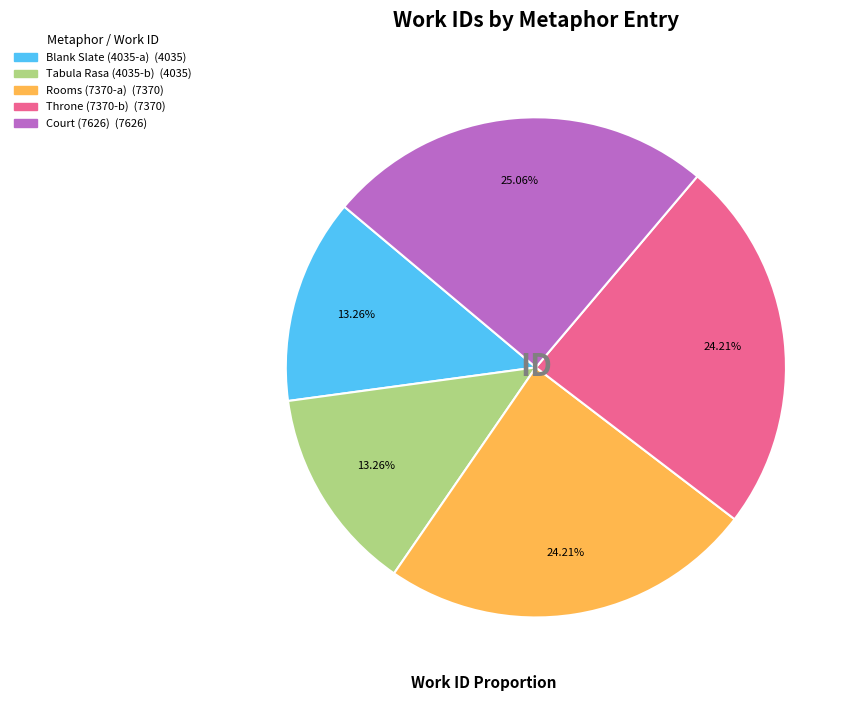

What is the total percentage of Tabula Rasa (4035-b) and Throne (7370-b)?

37.5%